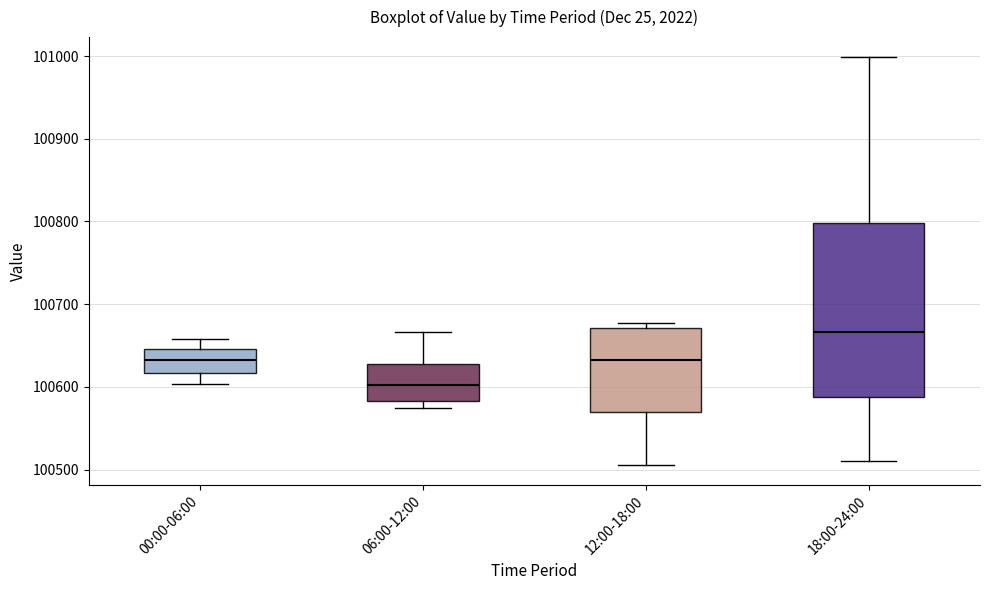

Reading left to right, read every box against the y-axis: the position of its median line, the range the box covers, and the ends of its whiskers. The values are not printed on the chart, so give them approximately, as read against the axis.

00:00-06:00: median 100630, box 100620 to 100650, whiskers 100600 to 100660
06:00-12:00: median 100600, box 100580 to 100630, whiskers 100570 to 100670
12:00-18:00: median 100630, box 100570 to 100670, whiskers 100510 to 100680
18:00-24:00: median 100670, box 100590 to 100800, whiskers 100510 to 101000